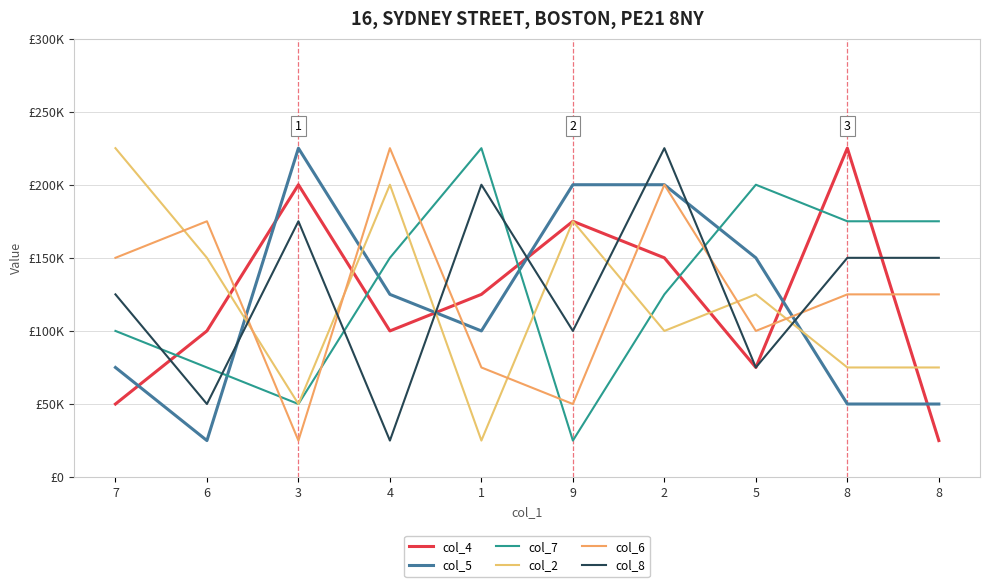

Does the chart have visible grid lines?

Yes